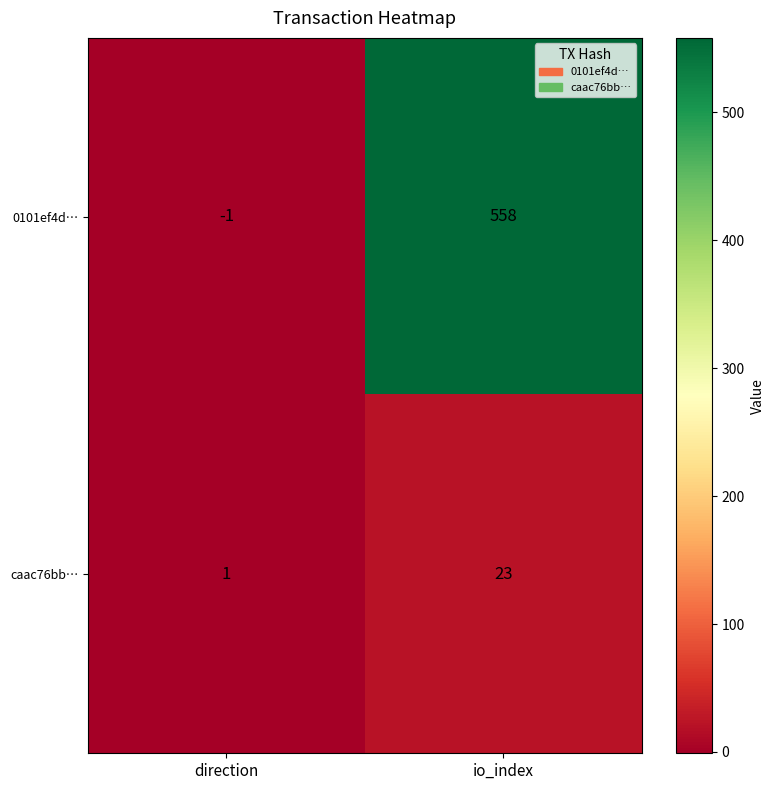

Reading right to left, what are all the values shown in this chart?

0101ef4d…: 558	-1
caac76bb…: 23	1